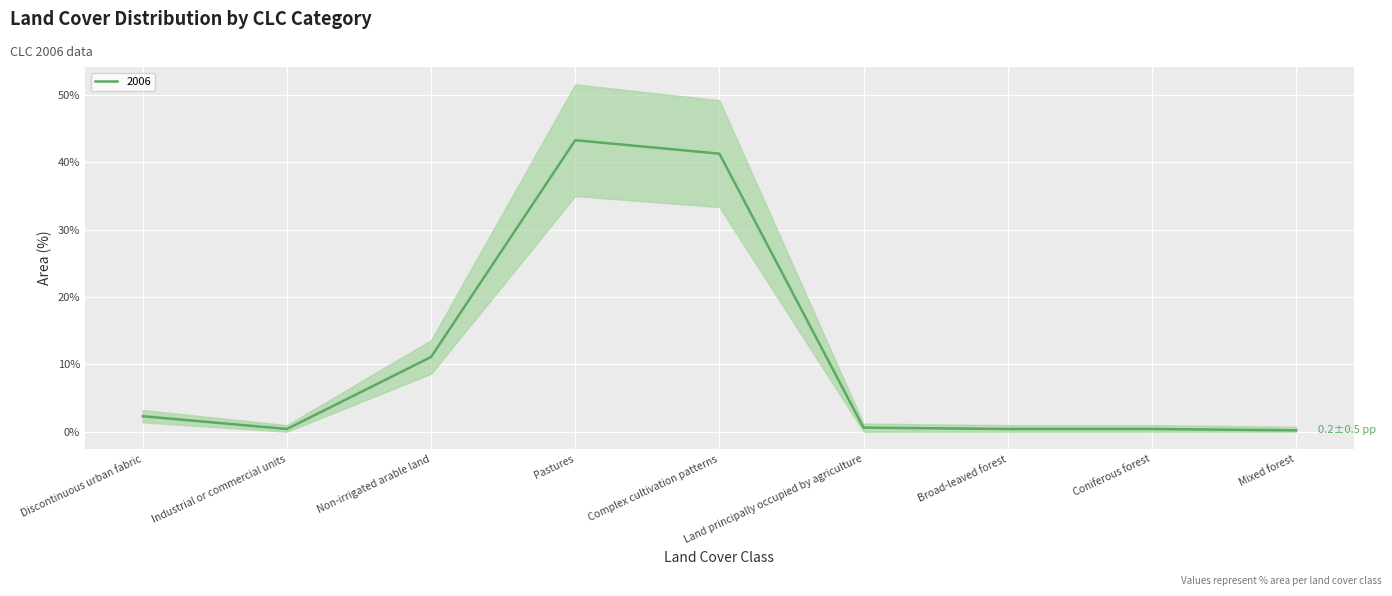

Reading right to left, what are all the values shown in this chart?

Mixed forest=0.2	Coniferous forest=0.4	Broad-leaved forest=0.4	Land principally occupied by agriculture=0.6	Complex cultivation patterns=41.3	Pastures=43.3	Non-irrigated arable land=11.1	Industrial or commercial units=0.4	Discontinuous urban fabric=2.3